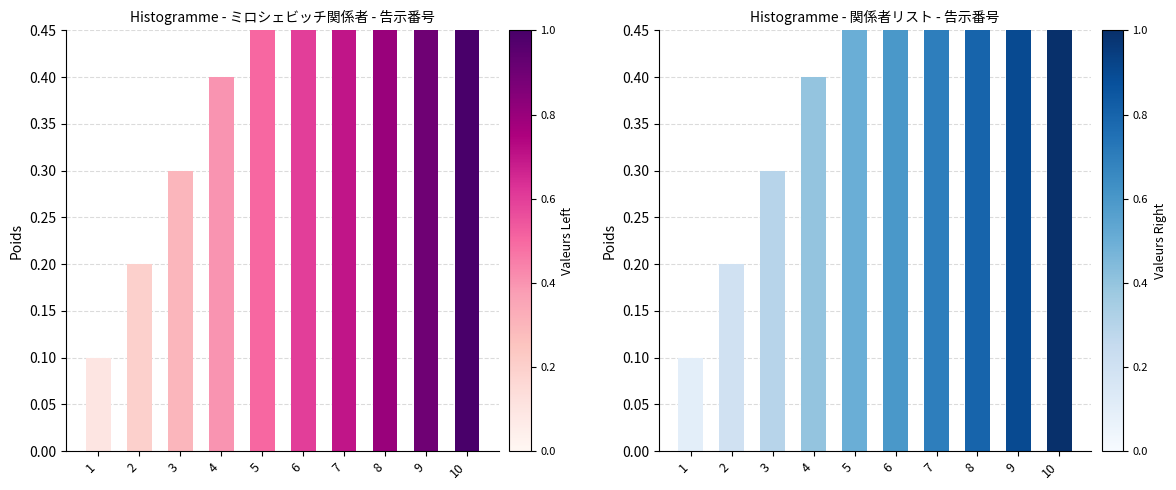

Does the chart contain stacked bars?

No